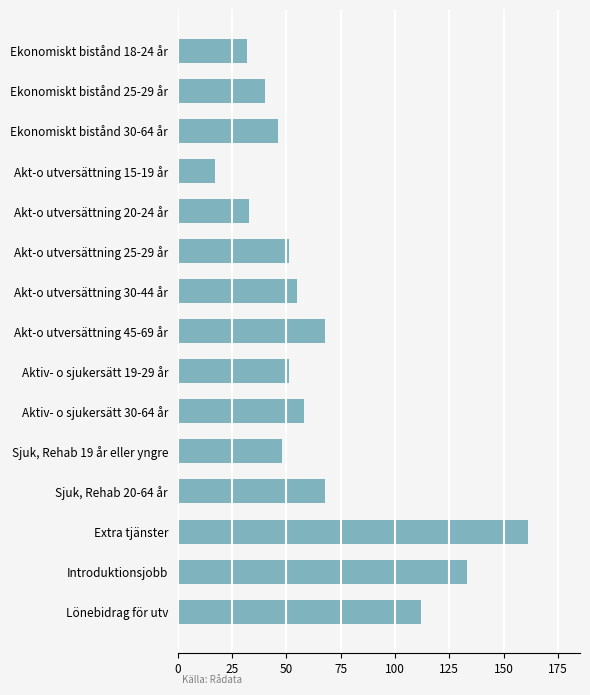

The chart shows a value of 174 at Introduktionsjobb. True or false?

False